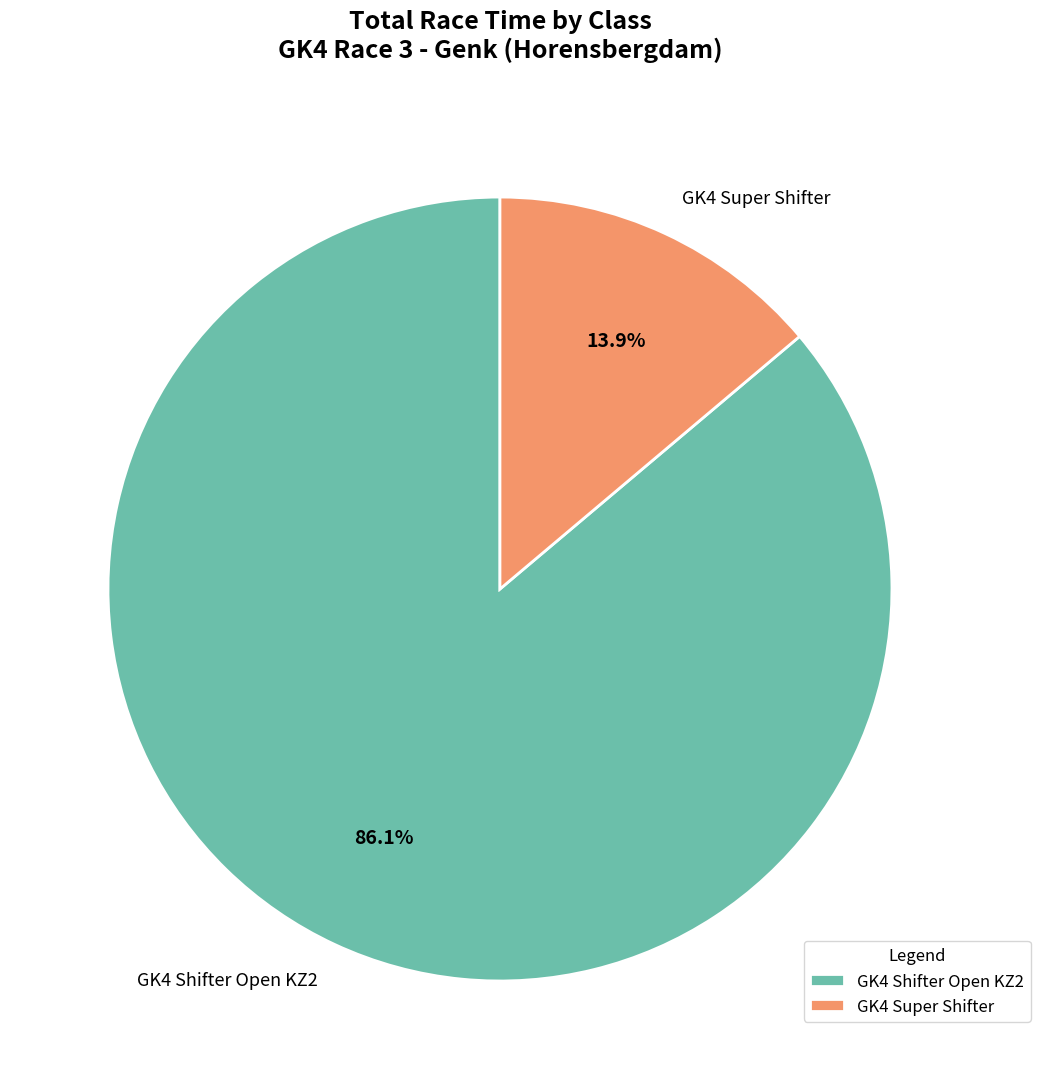

What is the smallest slice in the pie chart?

GK4 Super Shifter